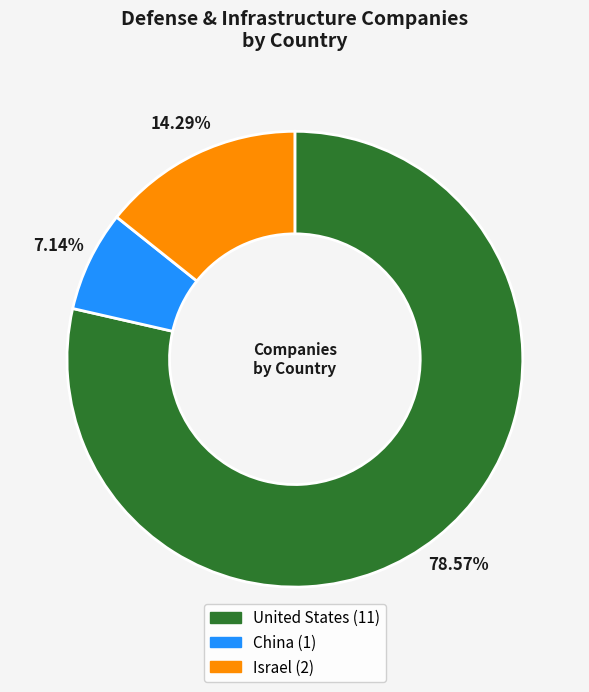

To the nearest percent, what percentage of the pie is Israel?

14%